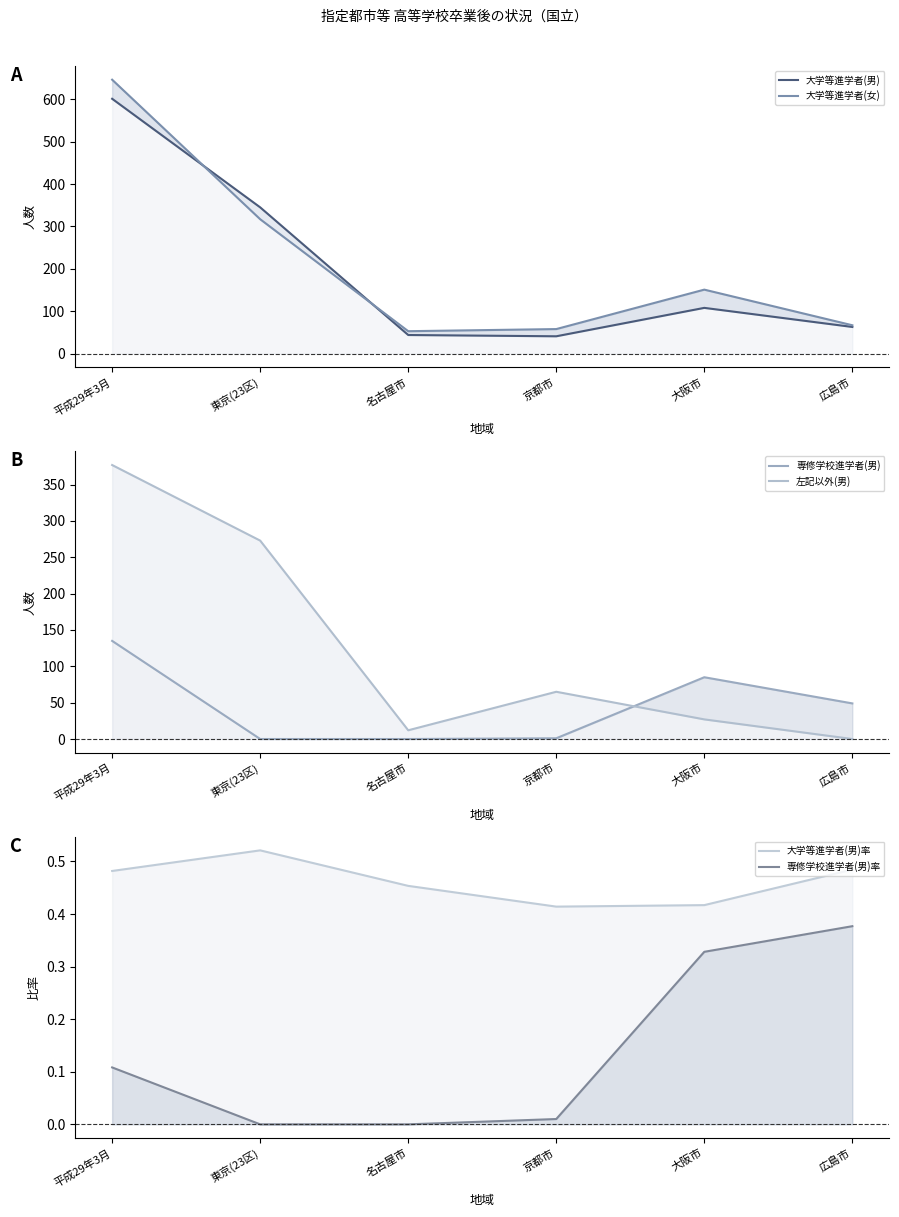

Which category has the lowest value in the 左記以外(男) series?

広島市